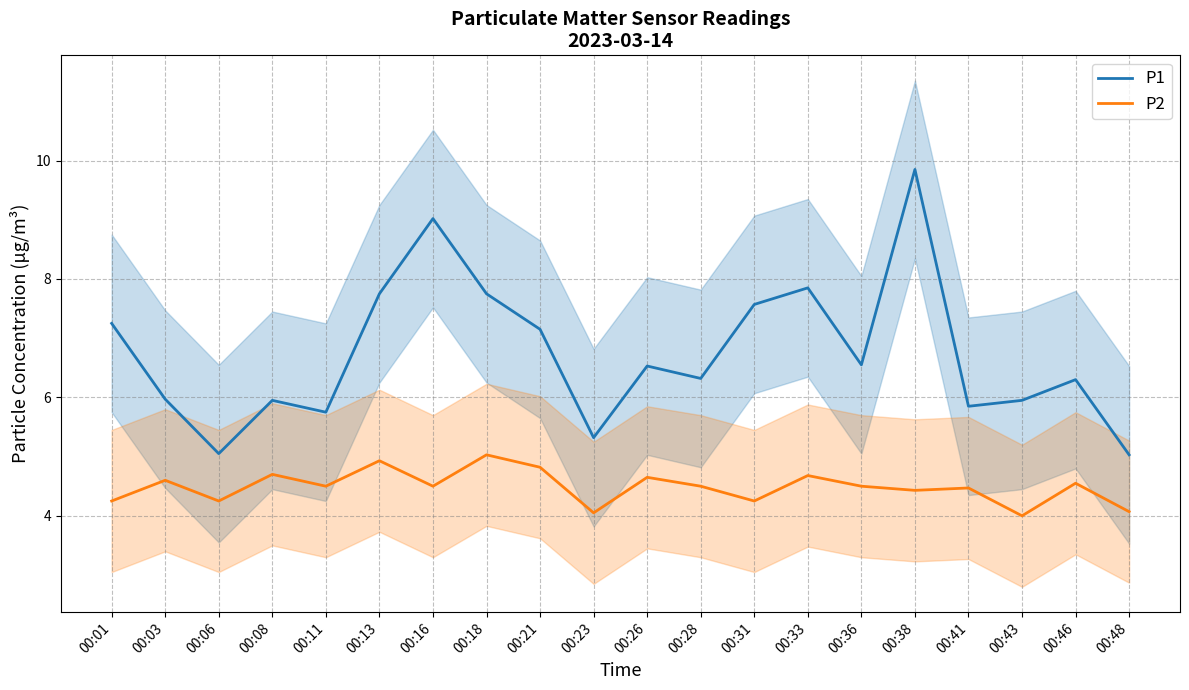

Is the value of P2 at 00:08 greater than the value of P1 at 00:43?

No